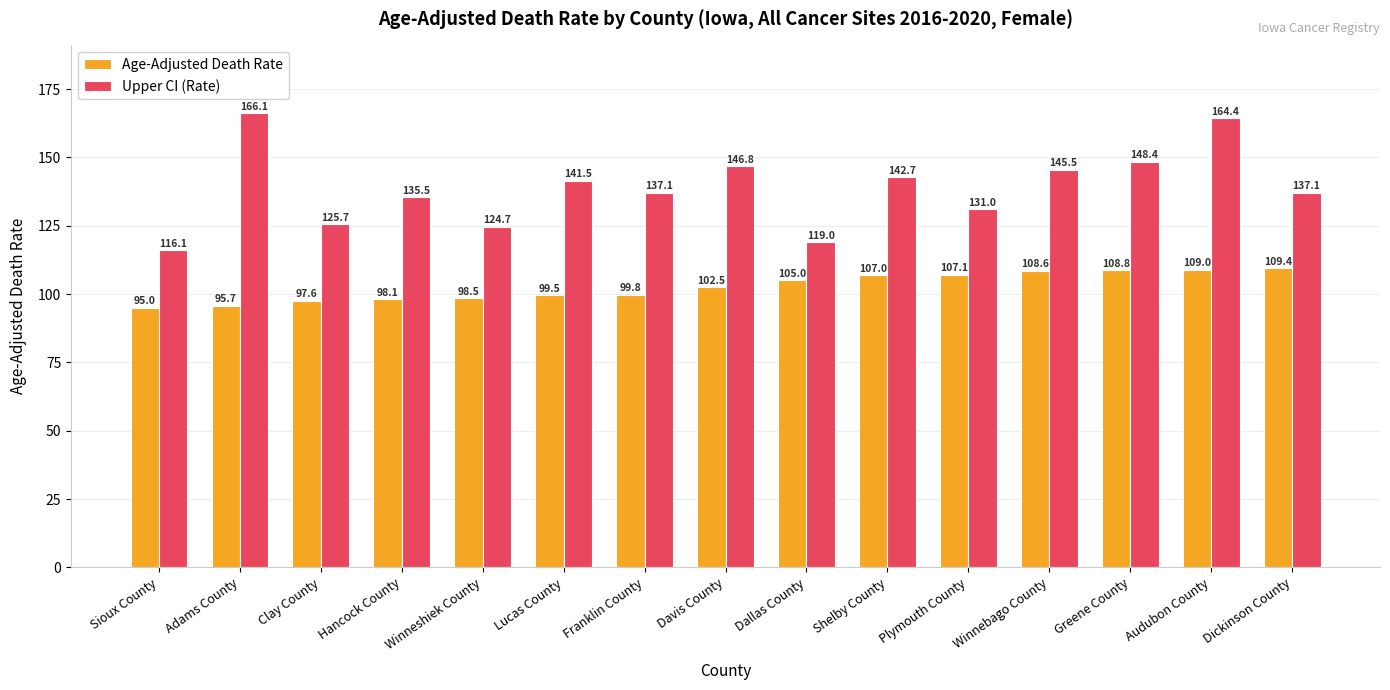

What is the value of the Upper CI (Rate) bar at the 12th from the left?

145.5